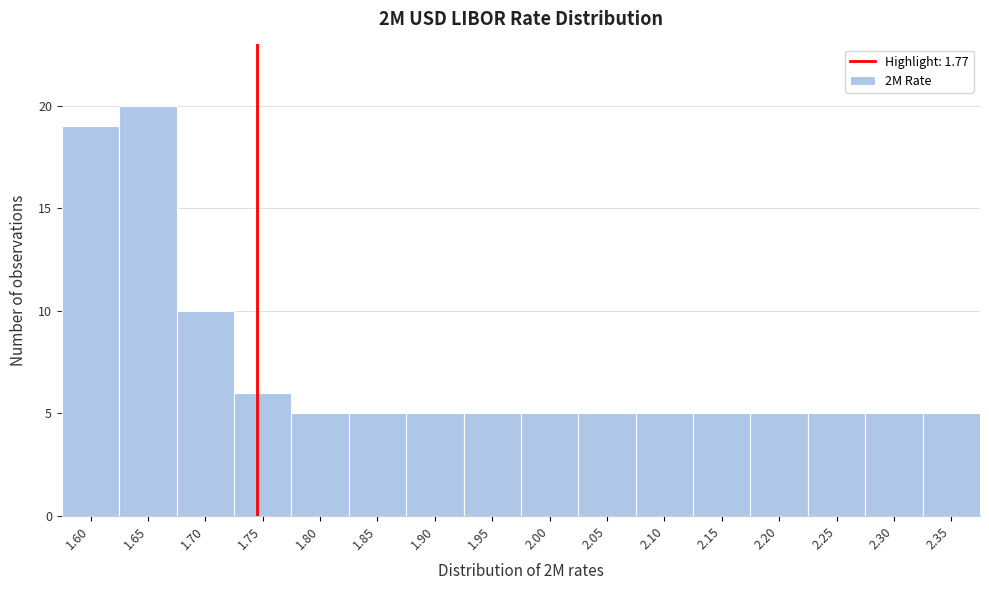

Reading left to right, transcribe all the data shown in this chart.

19	20	10	6	5	5	5	5	5	5	5	5	5	5	5	5